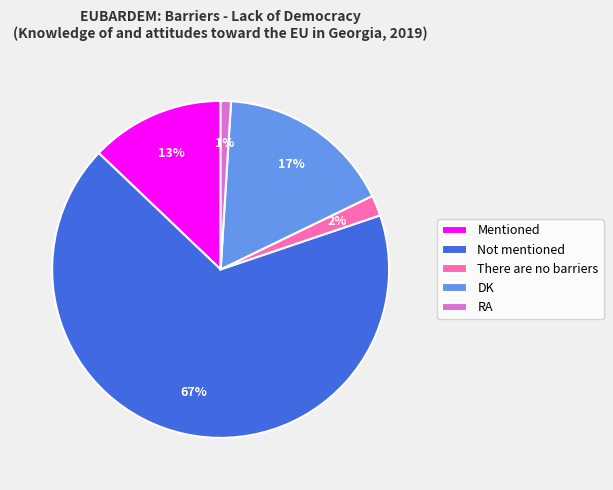

Is there any slice that represents more than half of the pie?

Yes